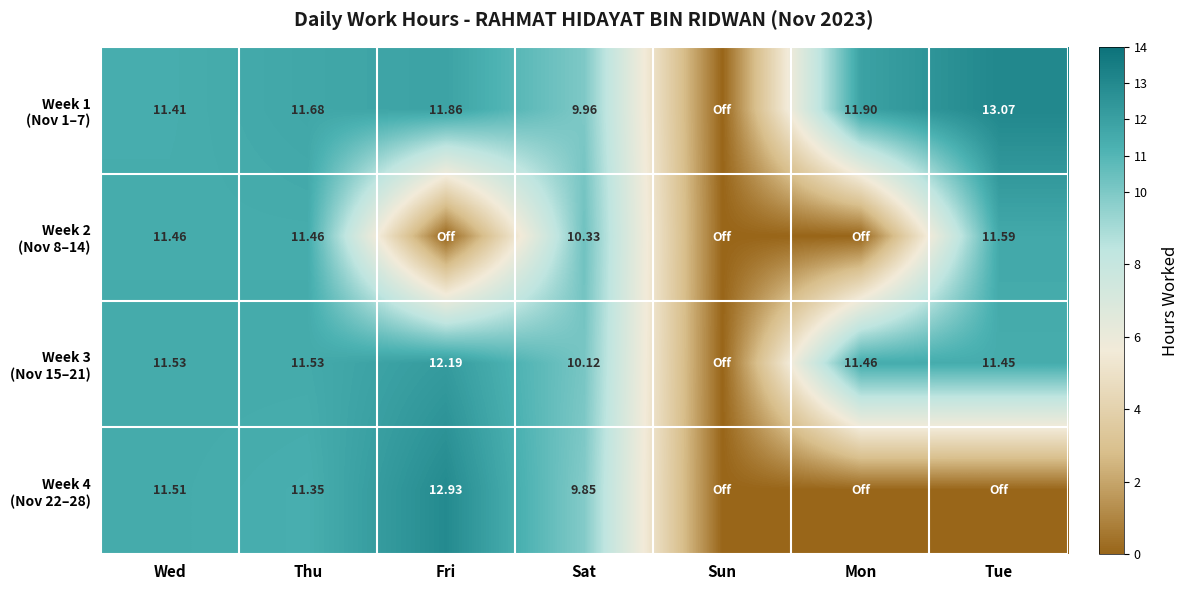

At which category does the chart reach its peak across all series?

Tue